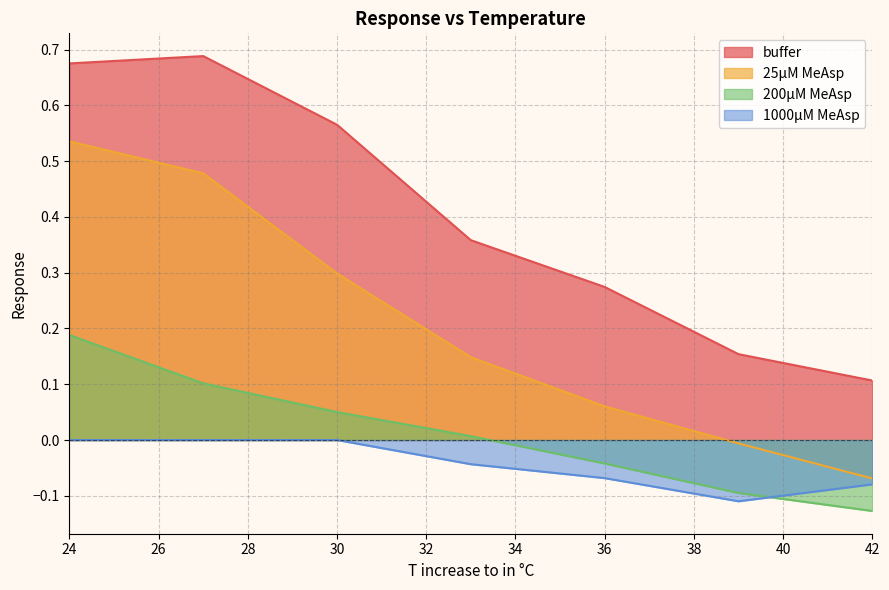

What is the difference between the maximum and minimum values in the buffer series?

0.6